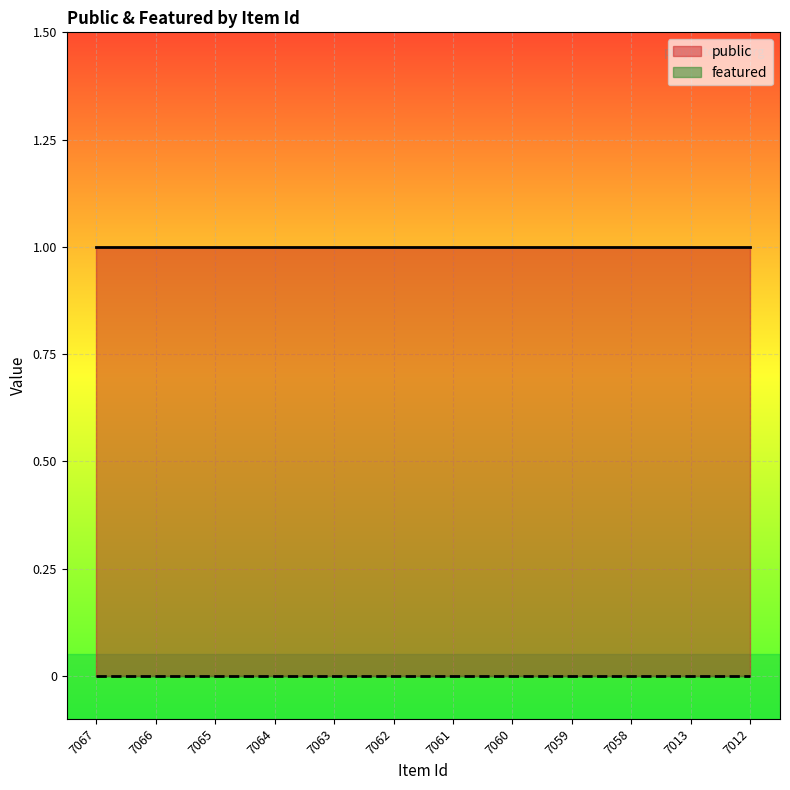

Where is featured nearest to the value 0?

7067